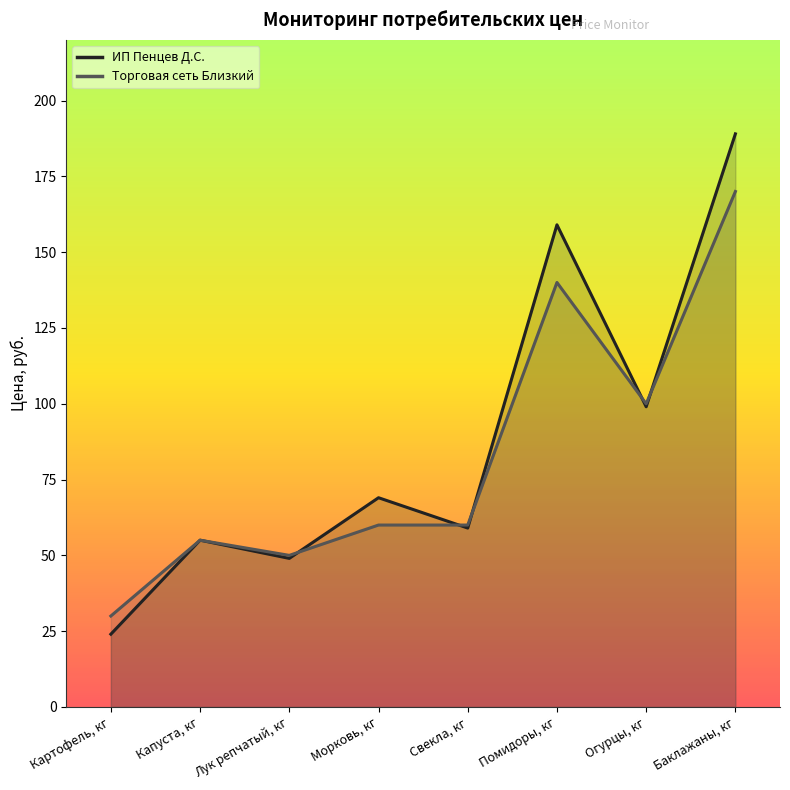

At which label does Торговая сеть Близкий first exceed 59?

Морковь, кг